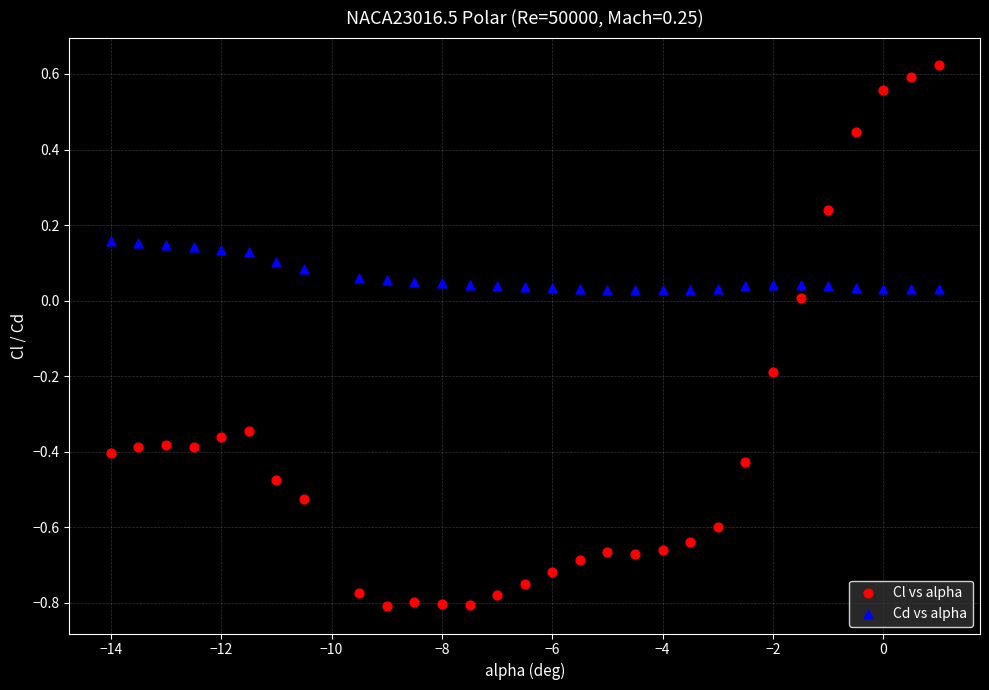

Which series contains the lowest Y value?

Cl vs alpha